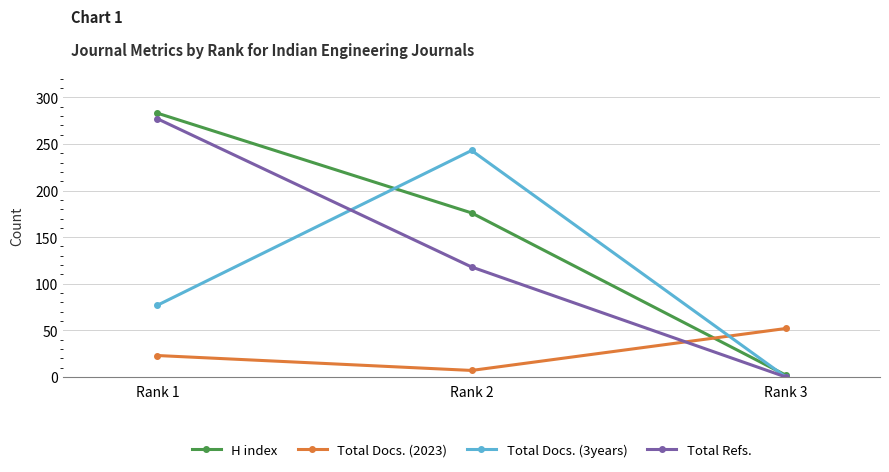

At how many categories does at least one series exceed 190?

2